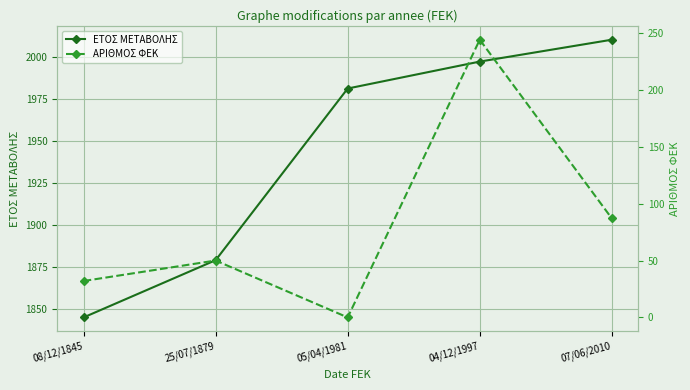

At which category is the sum across all series the highest?

04/12/1997